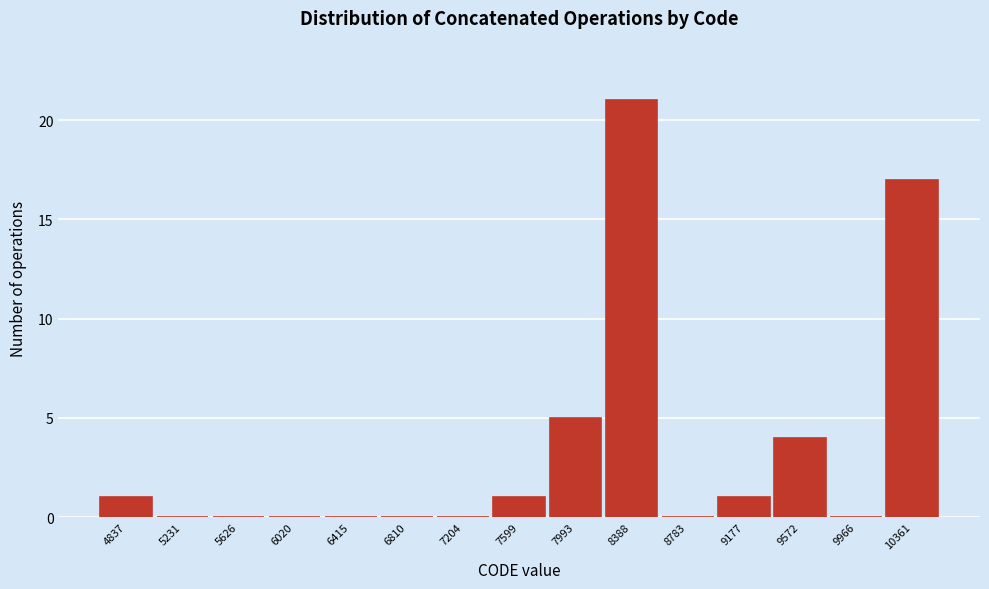

Reading left to right, extract all data points from this chart.

4837=1	5231=0	5626=0	6020=0	6415=0	6810=0	7204=0	7599=1	7993=5	8388=21	8783=0	9177=1	9572=4	9966=0	10361=17